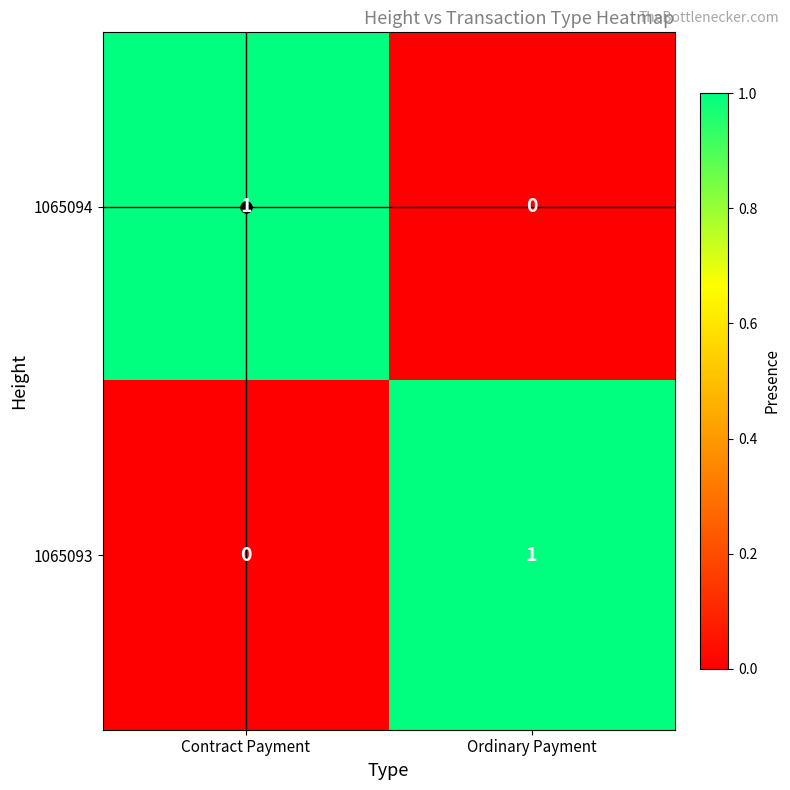

True or false: 1065093 has a value of 1 at Ordinary Payment.

True